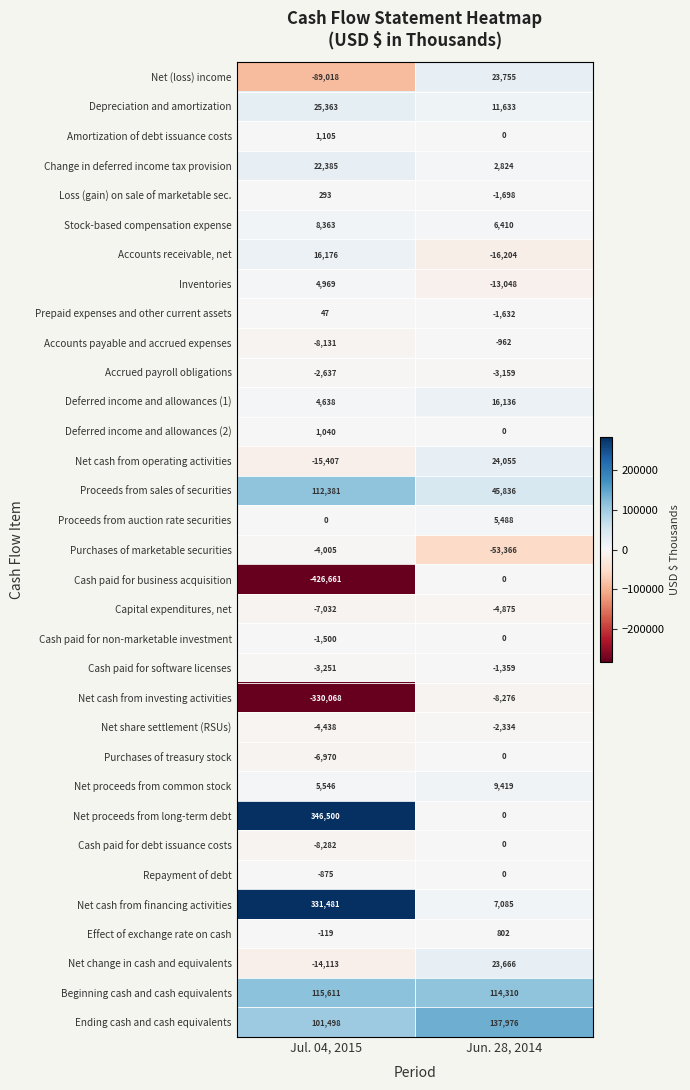

Which series changed the most between Jul. 04, 2015 and Jun. 28, 2014?

Cash paid for business acquisition